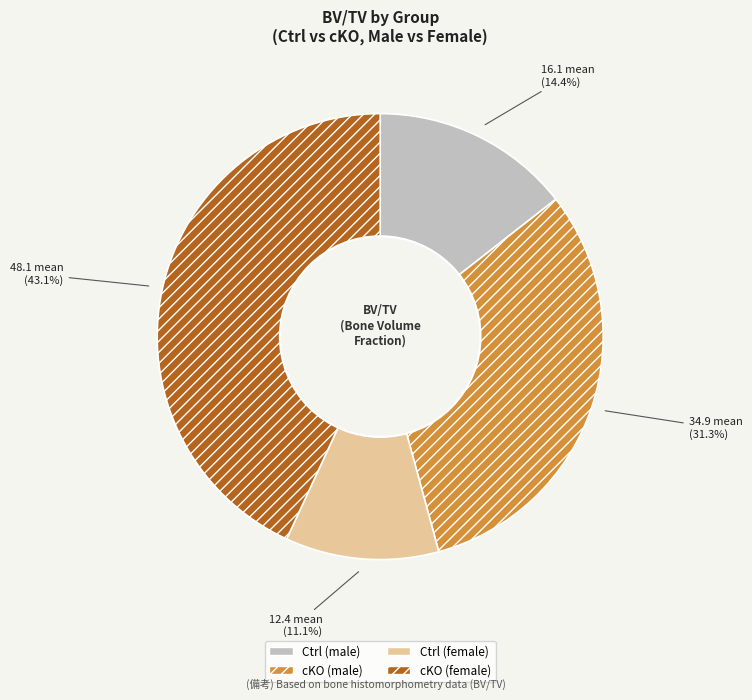

Is there any slice that represents more than half of the pie?

No